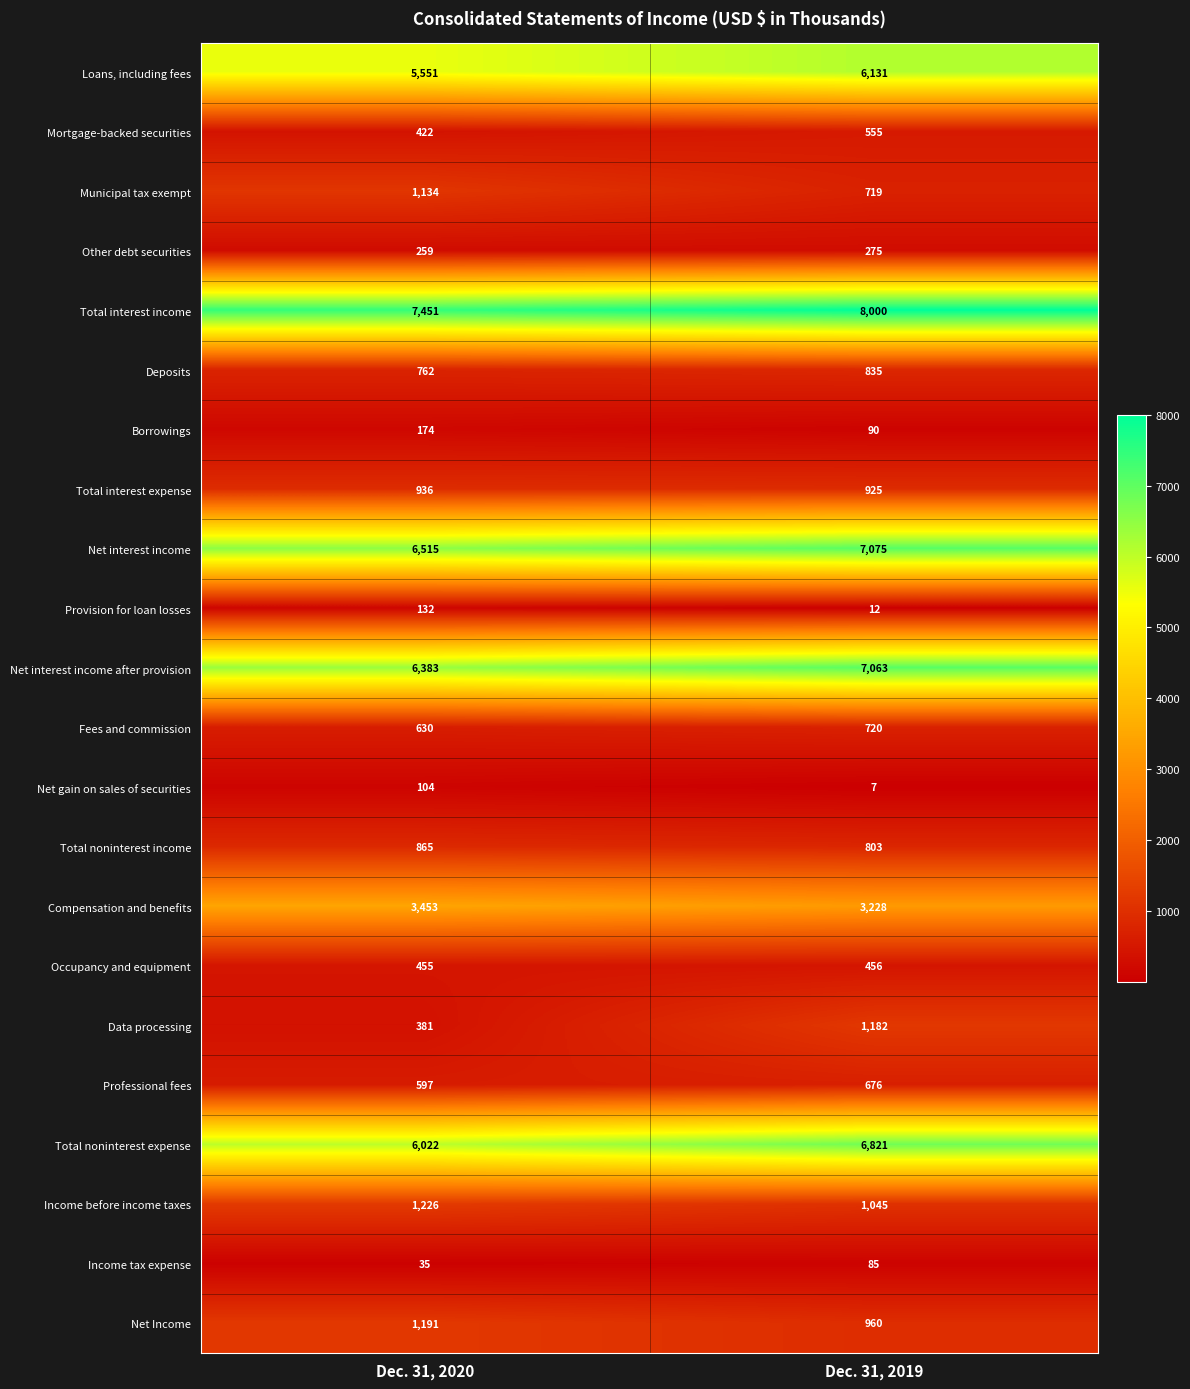

Rank the series at Dec. 31, 2019 from lowest to highest value.

Net gain on sales of securities, Provision for loan losses, Income tax expense, Borrowings, Other debt securities, Occupancy and equipment, Mortgage-backed securities, Professional fees, Municipal tax exempt, Fees and commission, Total noninterest income, Deposits, Total interest expense, Net Income, Income before income taxes, Data processing, Compensation and benefits, Loans, including fees, Total noninterest expense, Net interest income after provision, Net interest income, Total interest income